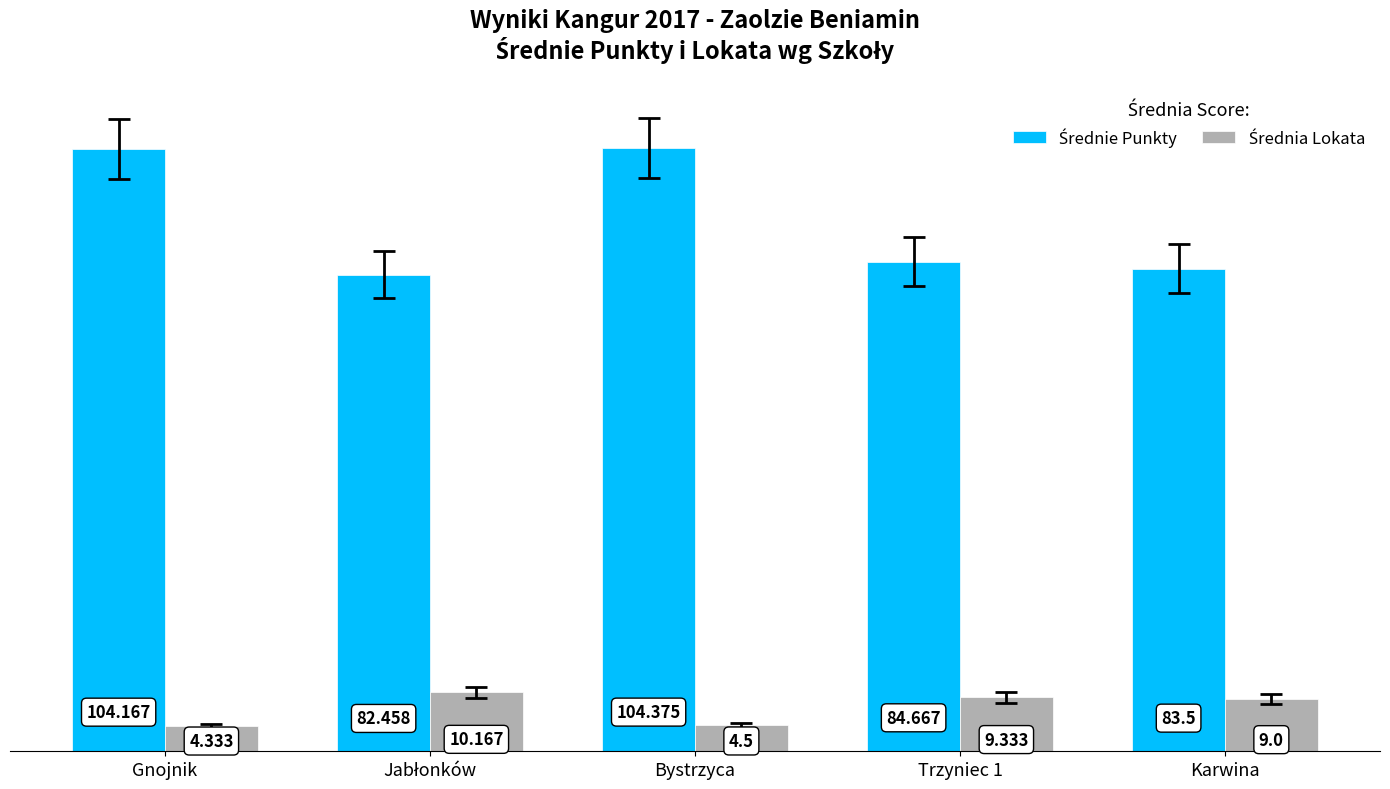

At which category is the sum across all series the highest?

Bystrzyca